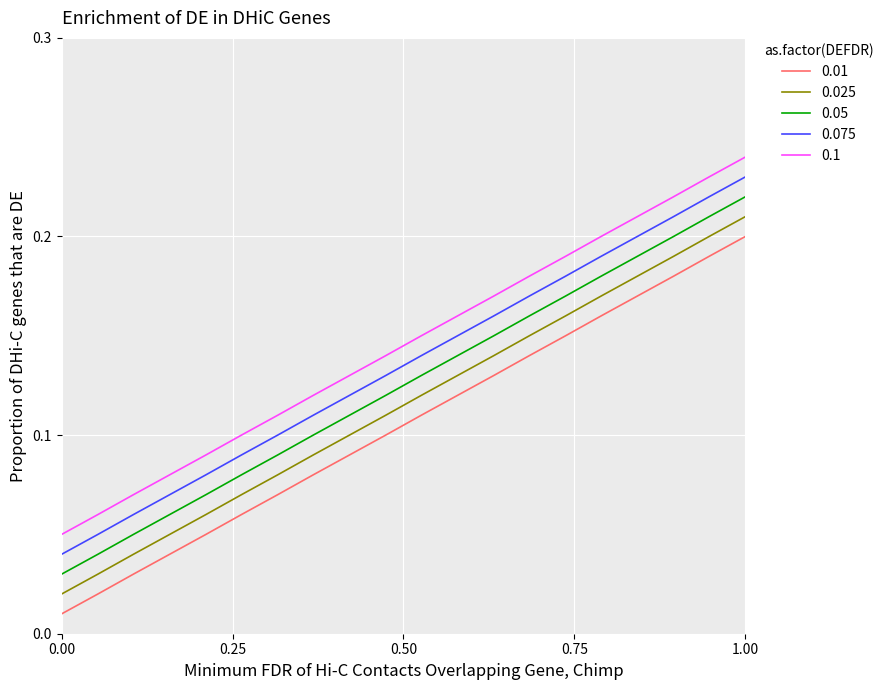

True or false: 0.075 and 0.01 intersect in this chart.

False